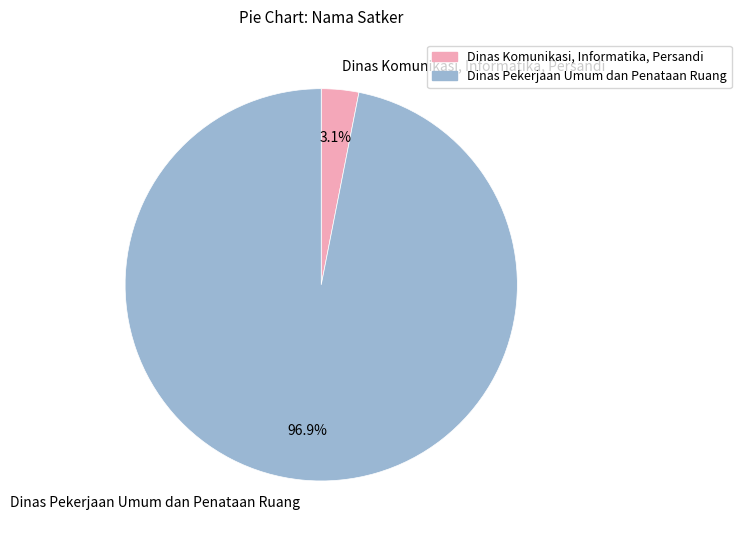

How many slices are in this pie chart?

2